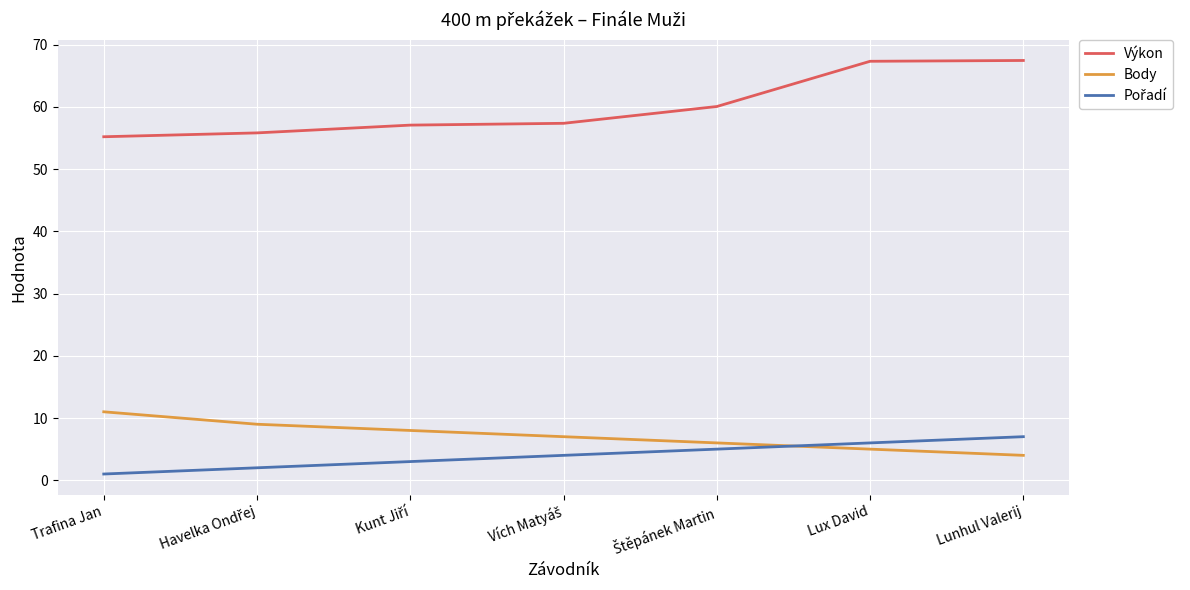

True or false: Výkon and Body cross at least once.

False